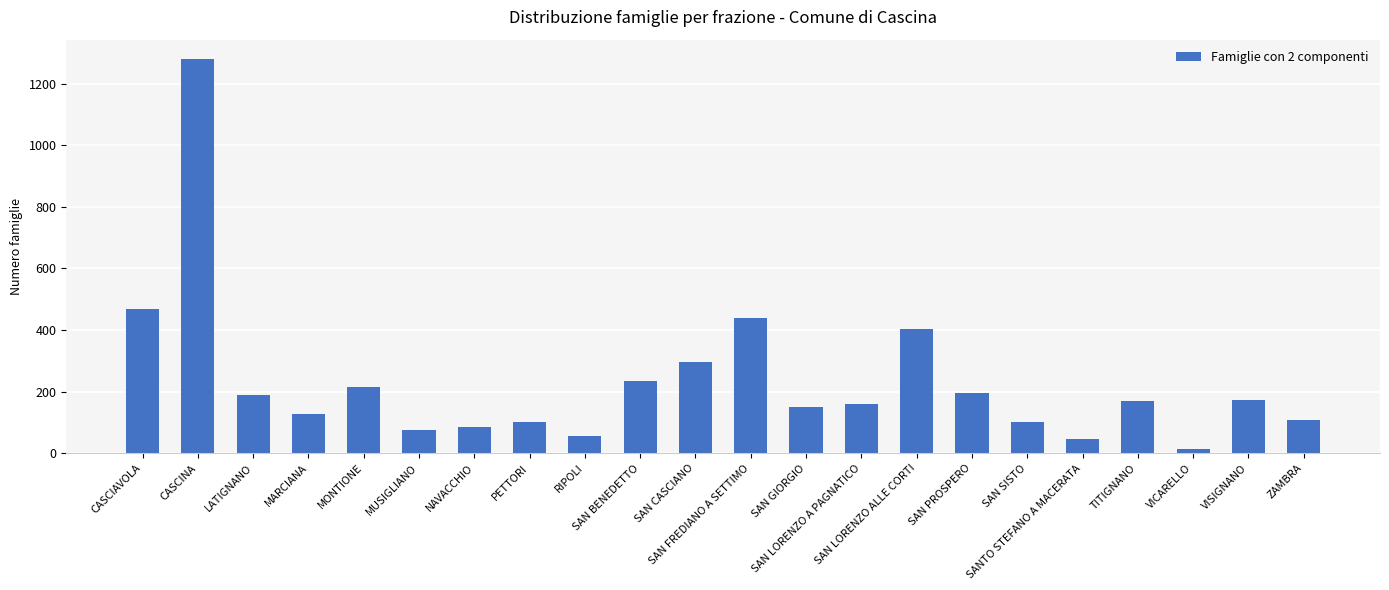

What is the difference between the second highest and second lowest values?

424